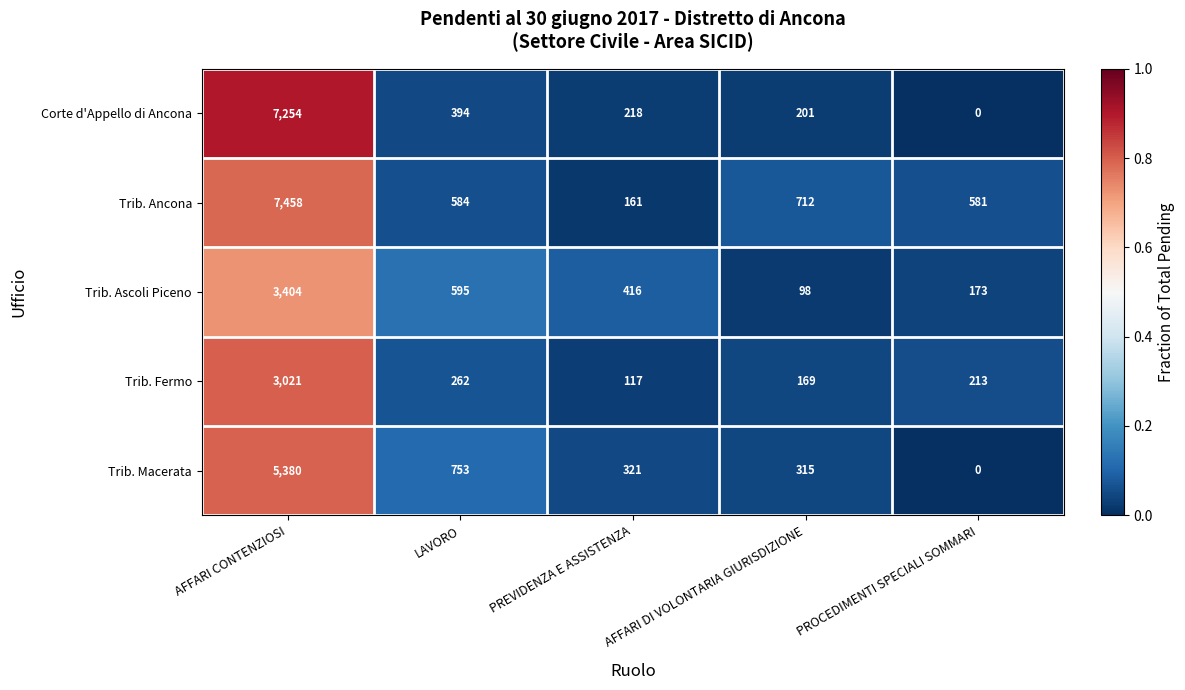

What is the difference between the maximum and minimum values in the Trib. Macerata series?

5380